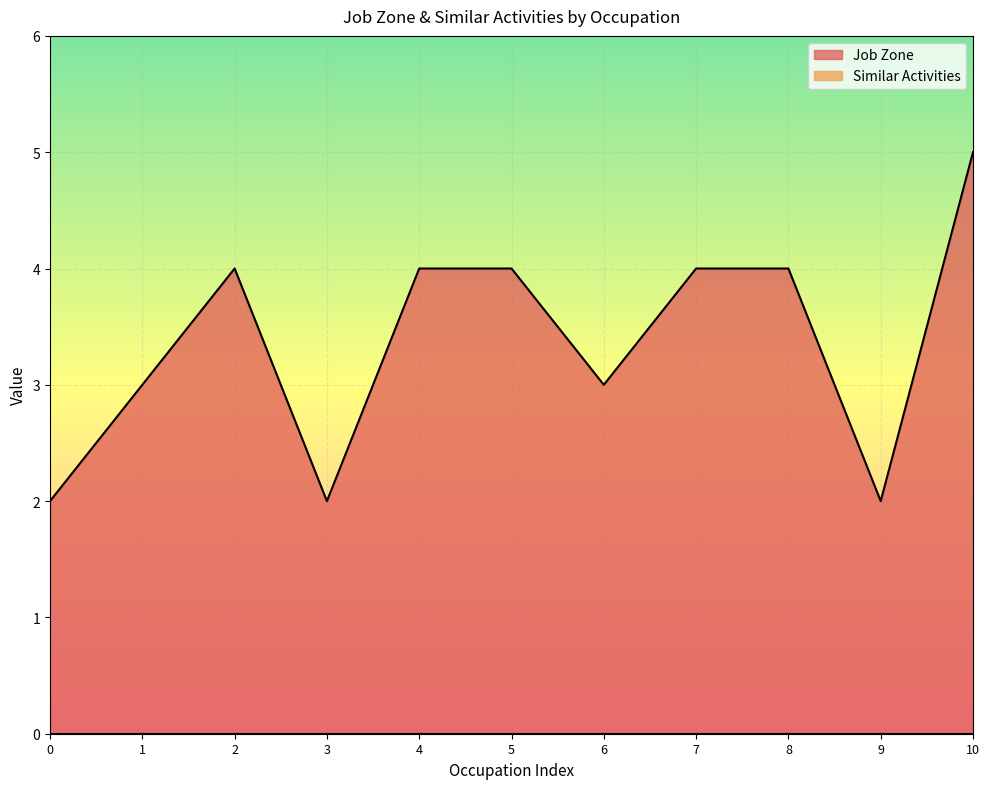

The Job Zone series shows 4 at 7. True or false?

True